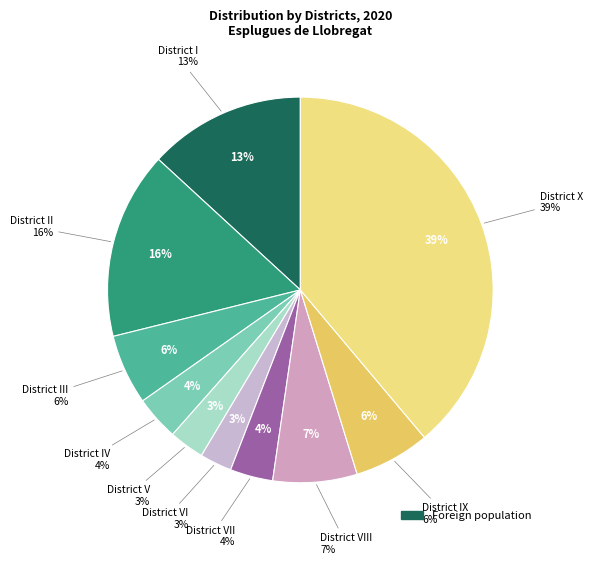

The District V slice represents 3% of the pie. True or false?

True